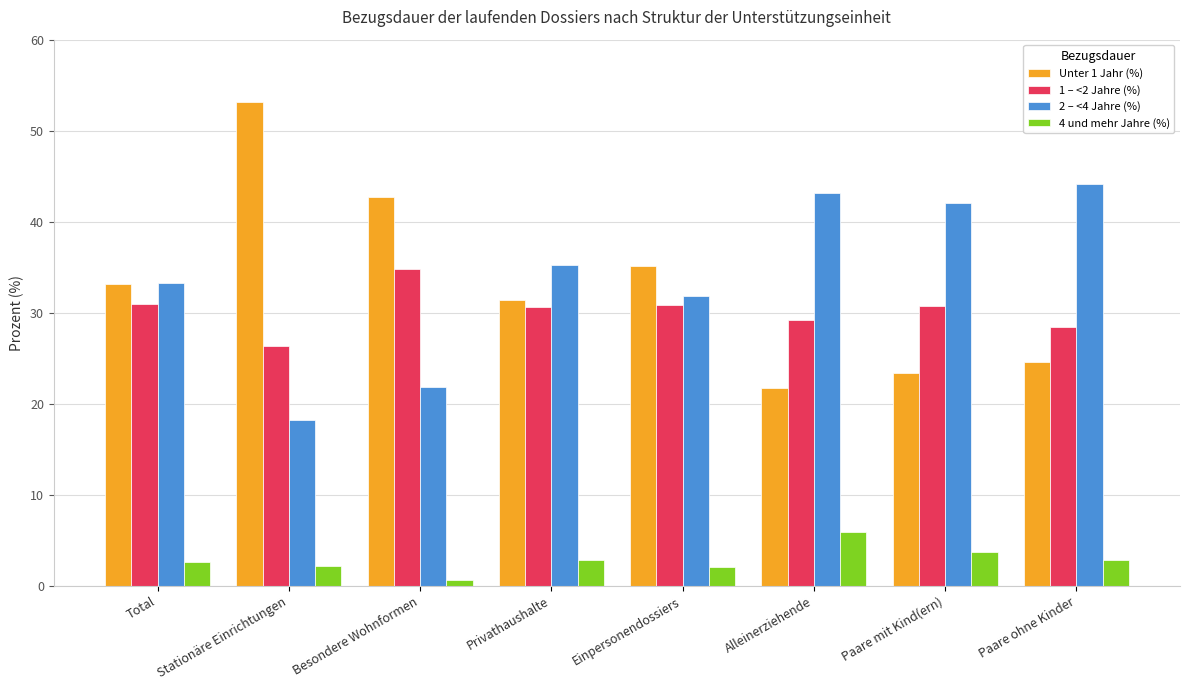

What position from the right is Stationäre Einrichtungen?

7